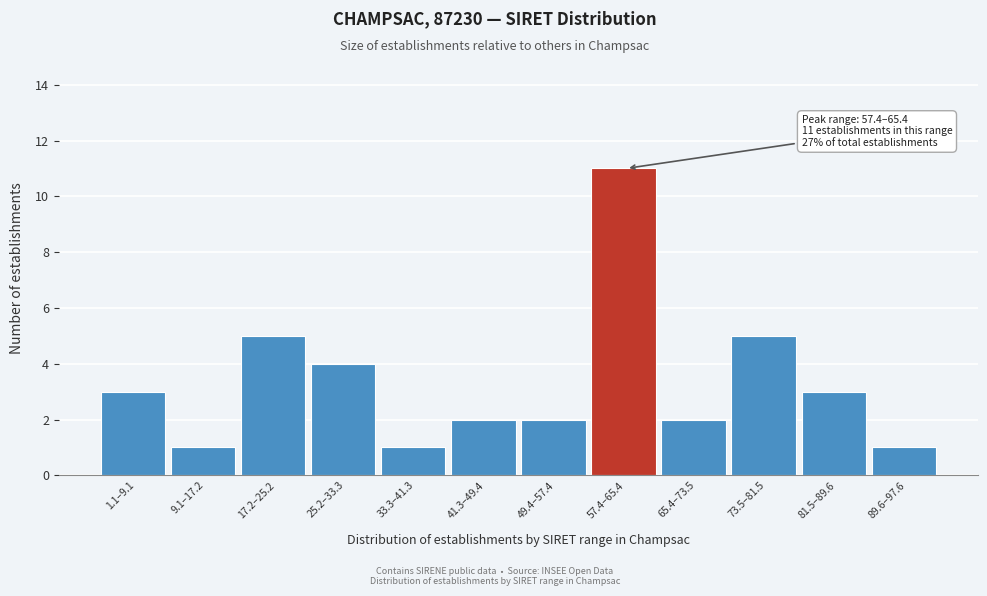

Reading left to right, what are all the values shown in this chart?

1.1–9.1=3	9.1–17.2=1	17.2–25.2=5	25.2–33.3=4	33.3–41.3=1	41.3–49.4=2	49.4–57.4=2	57.4–65.4=11	65.4–73.5=2	73.5–81.5=5	81.5–89.6=3	89.6–97.6=1